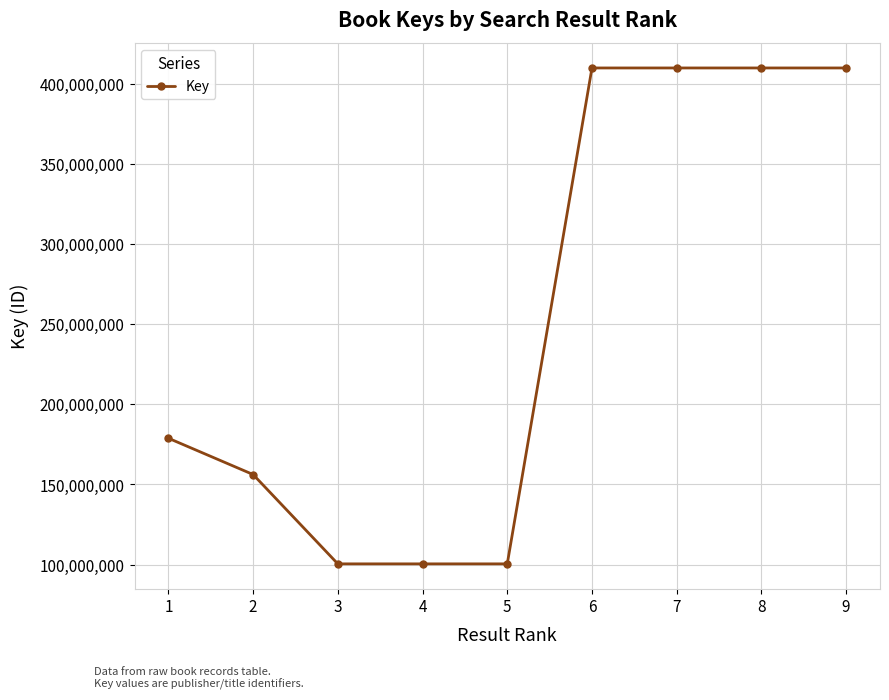

What is the maximum value shown in the chart?

410048808